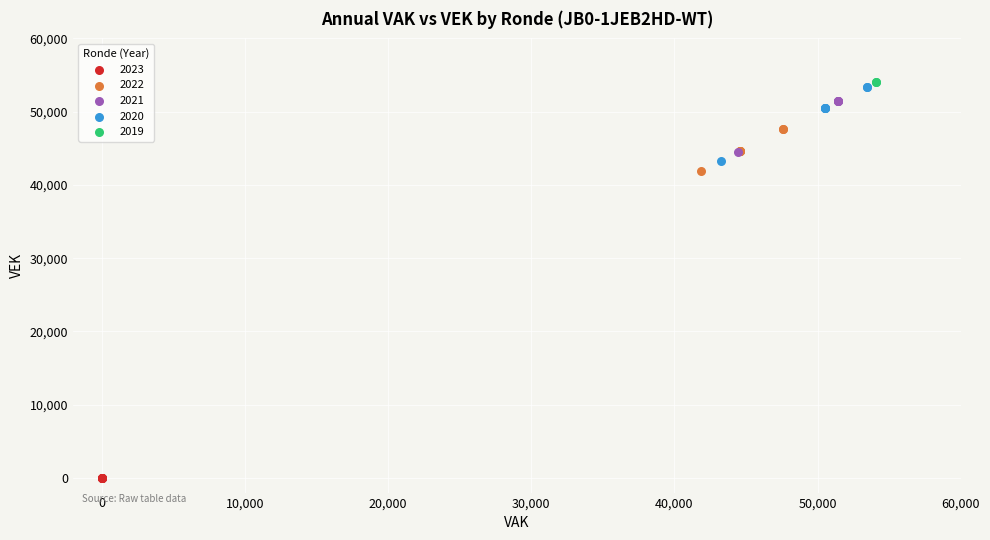

Which series reaches the minimum Y coordinate?

2023